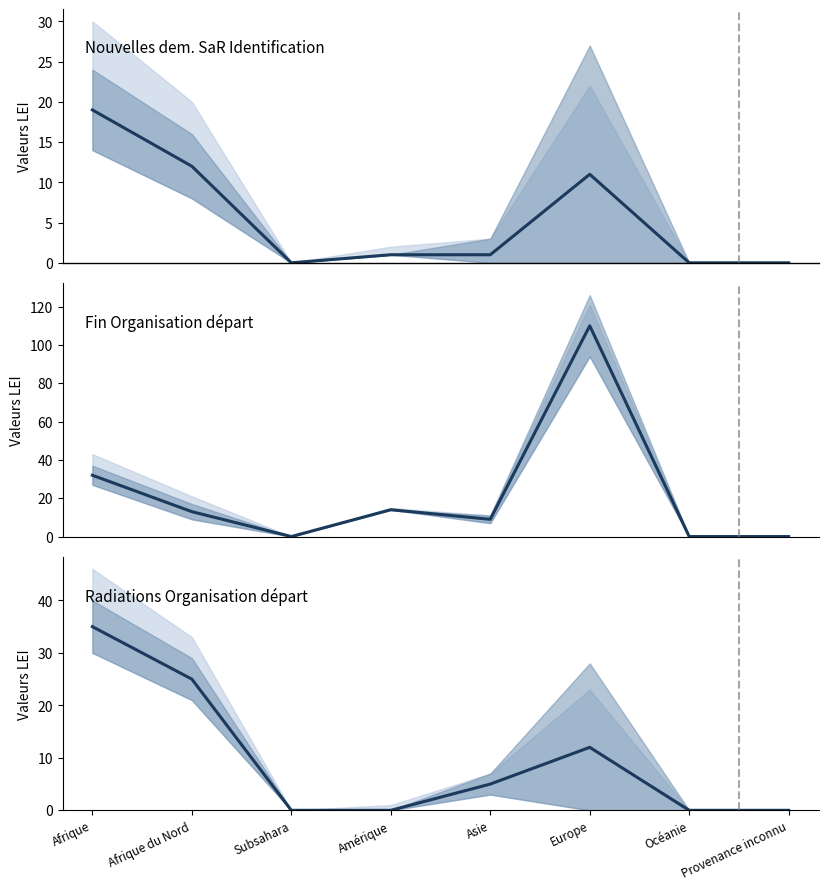

What is the sum of all Nouvelles dem. SaR Identification values?

44